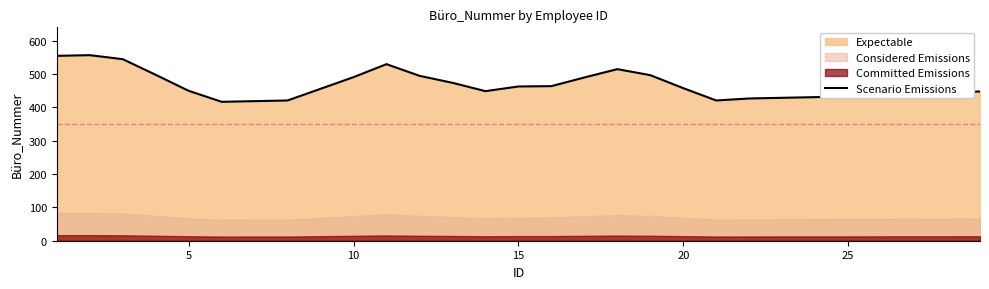

What is the sum of all values?

13555